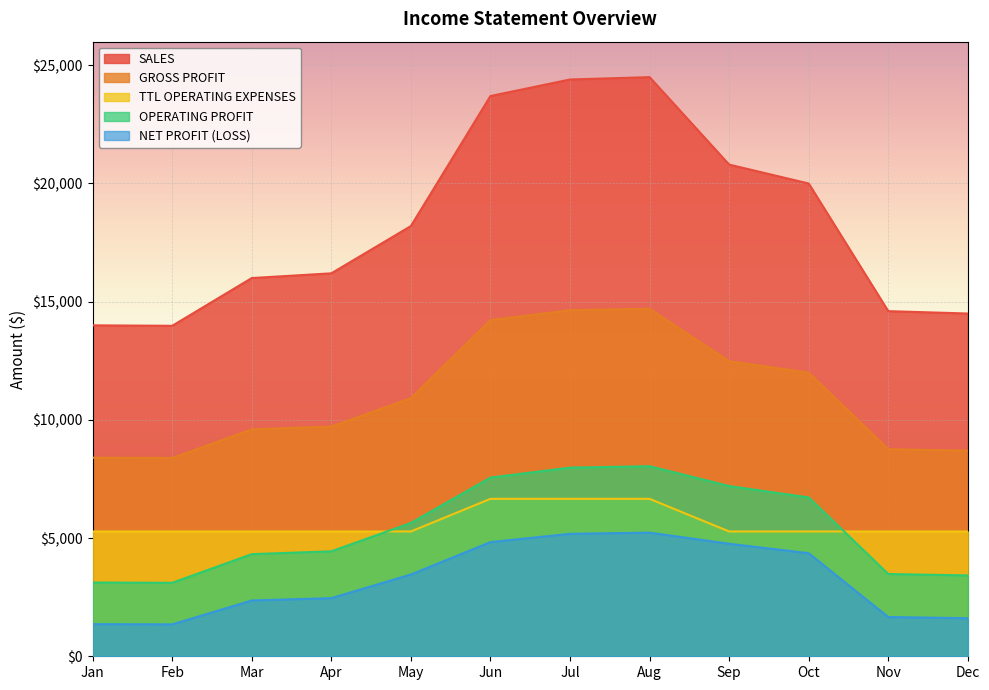

What is the total value across all series at Apr?

38100